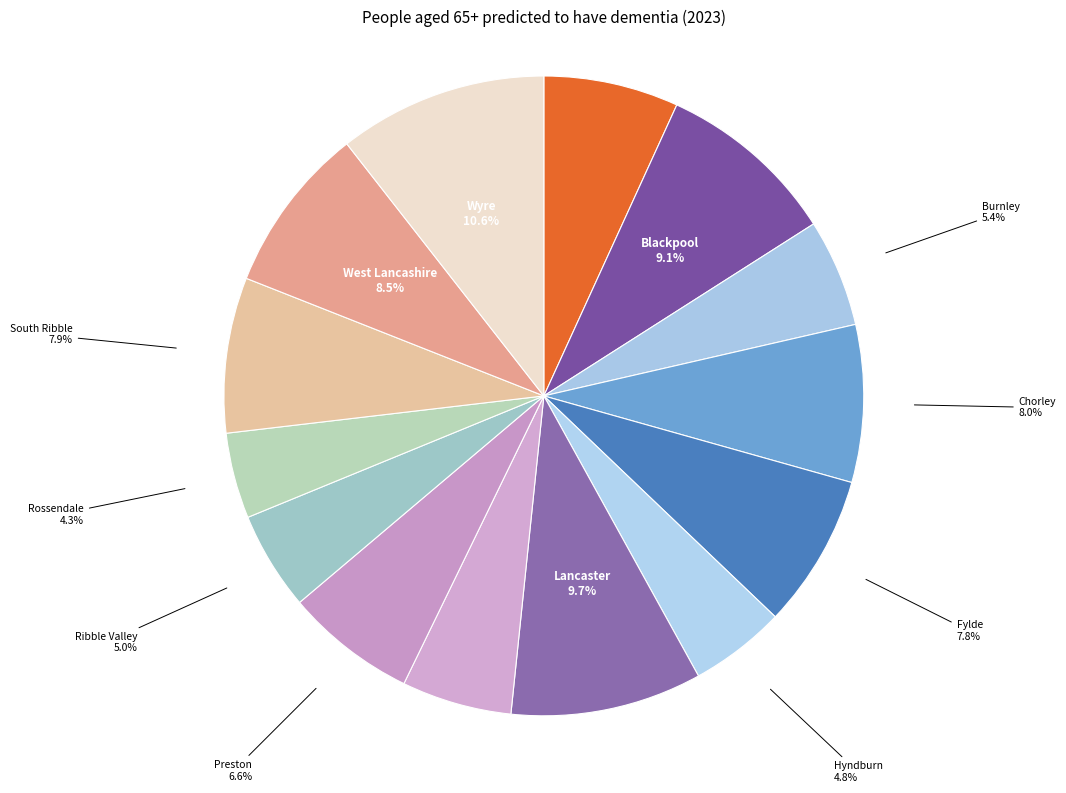

How many slices are in this pie chart?

14